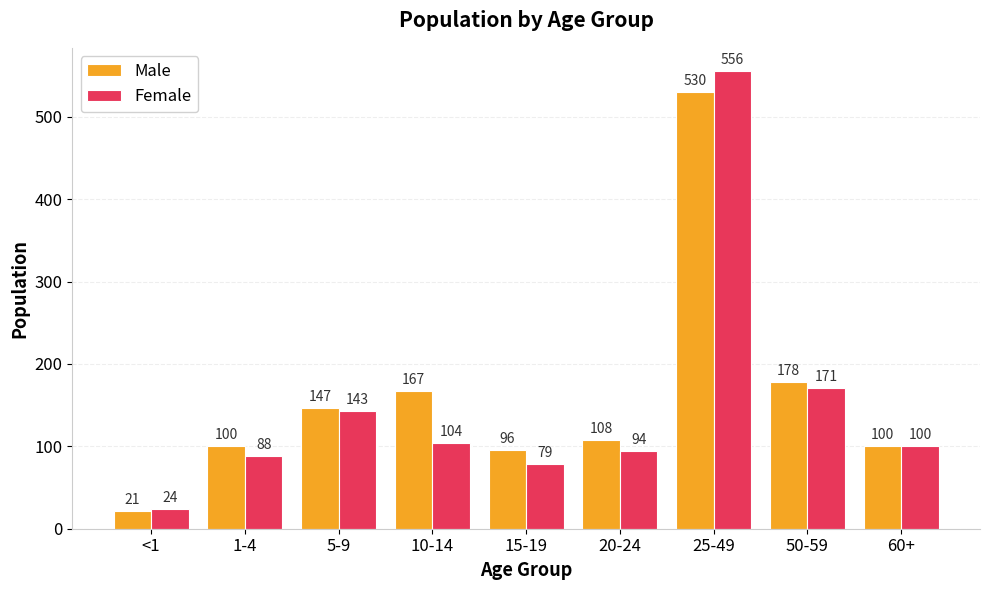

What is the minimum value shown in the chart?

21